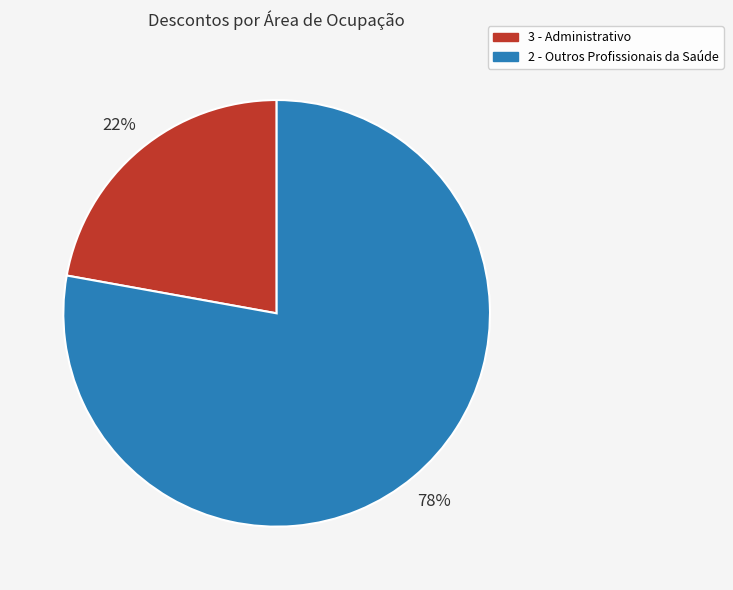

How many slices are in this pie chart?

2